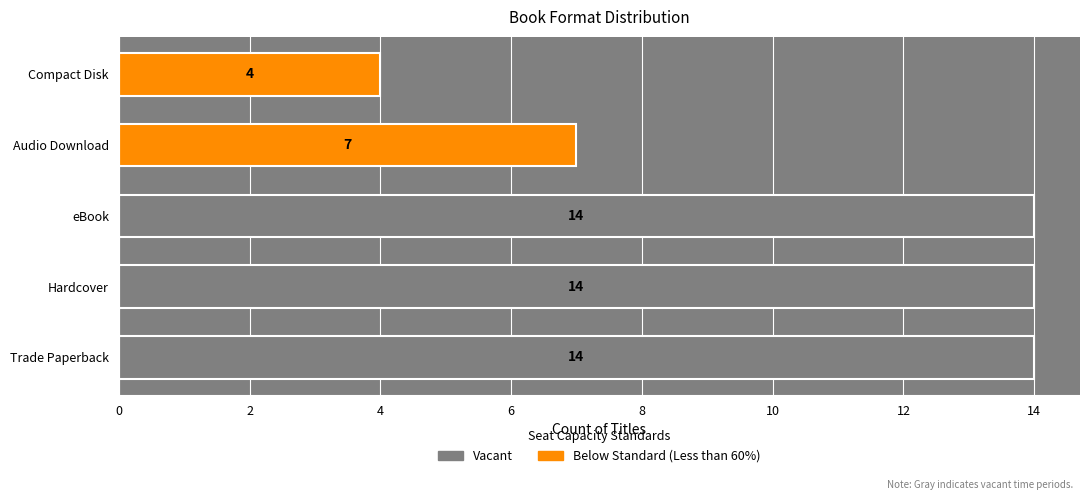

Reading bottom to top, extract all data points from this chart.

Trade Paperback=14	Hardcover=14	eBook=14	Audio Download=7	Compact Disk=4